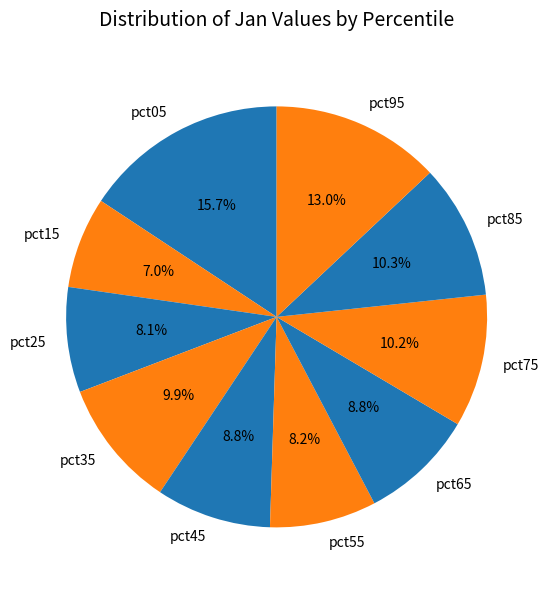

What is the largest slice in the pie chart?

pct05